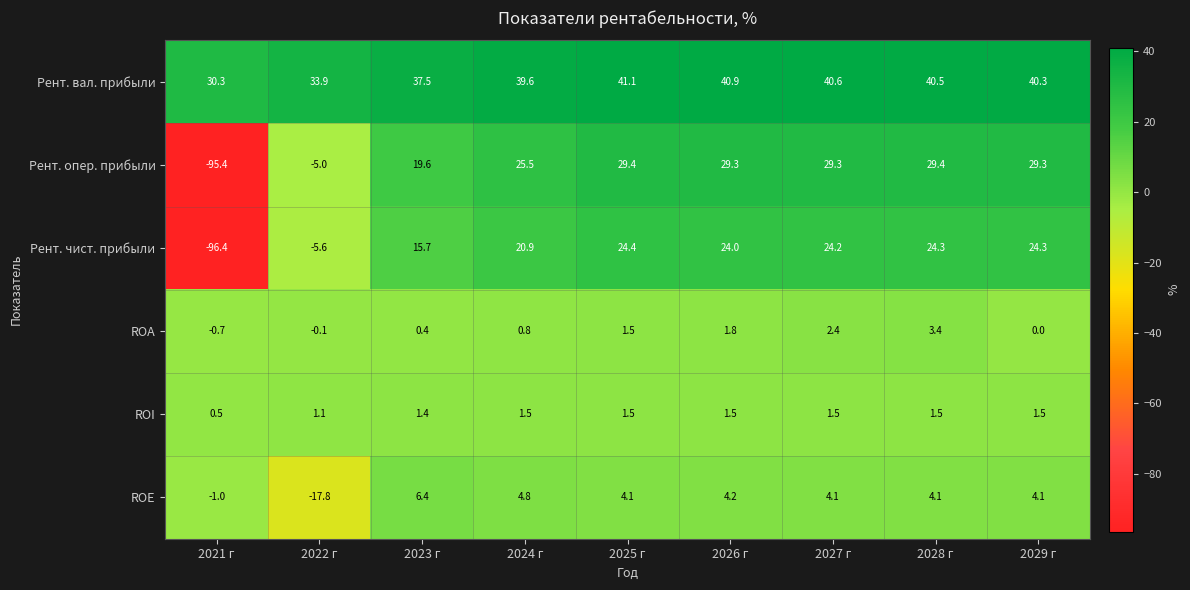

What is the difference between the second highest and second lowest values in the Рент. вал. прибыли series?

7.0